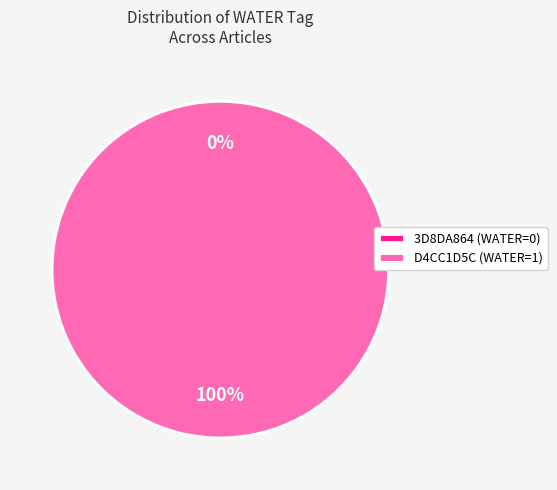

How many segments does this pie chart have?

2